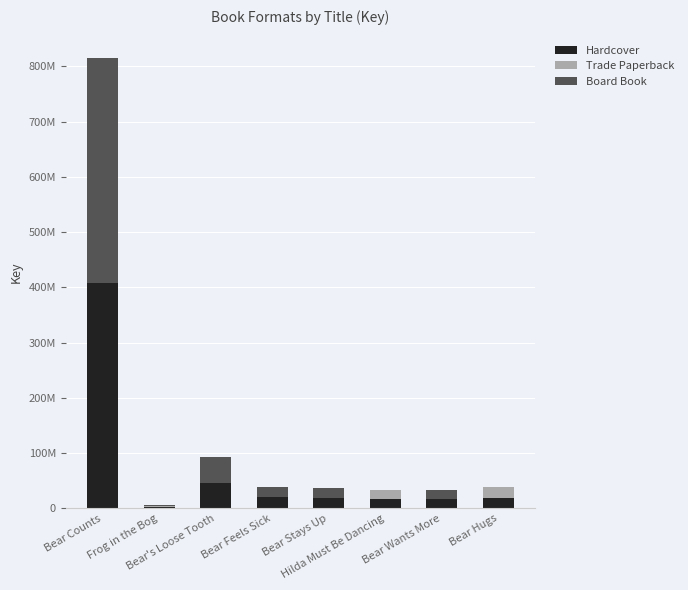

What is the difference between the maximum and second lowest values in the Hardcover series?

391157904